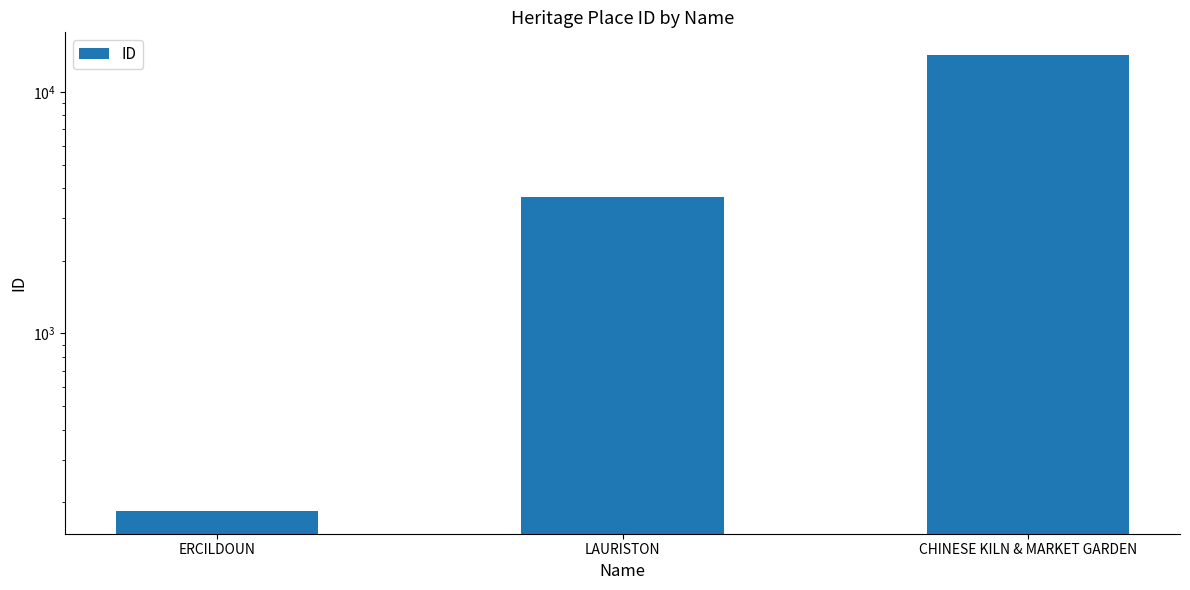

What is the sum of the values at LAURISTON and CHINESE KILN & MARKET GARDEN?

17884